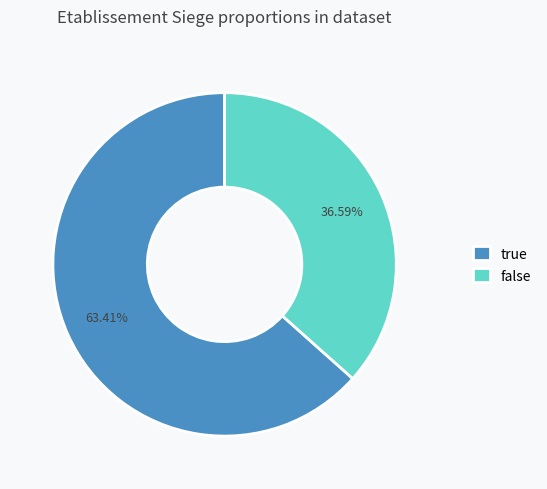

Combined, do true and false account for over 50%?

Yes